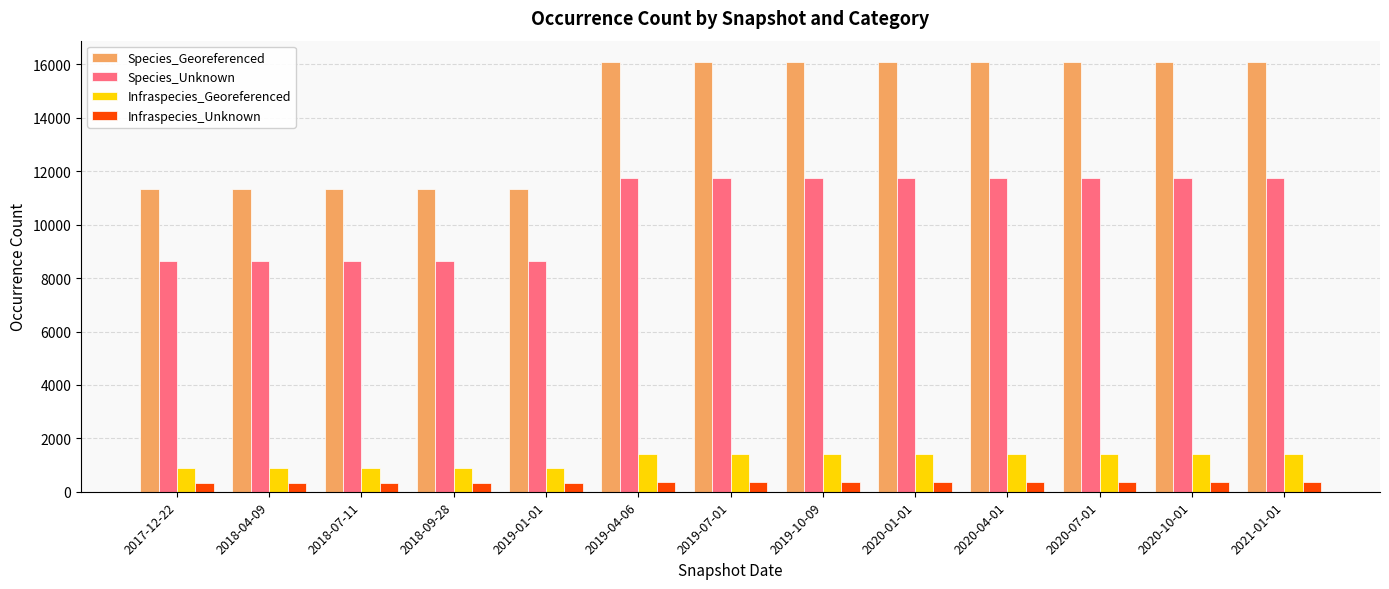

At 2019-10-09, list the series in order from smallest to largest.

Infraspecies_Unknown, Infraspecies_Georeferenced, Species_Unknown, Species_Georeferenced